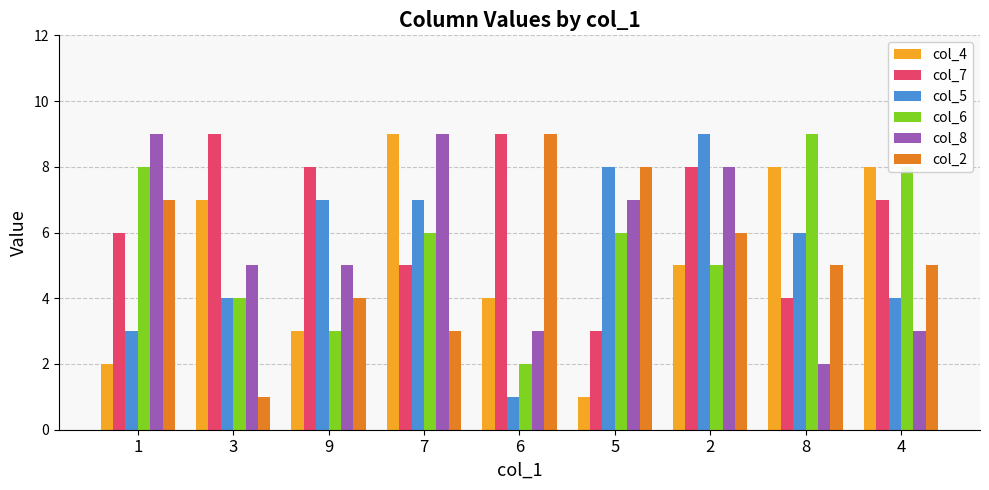

What is the difference between the second highest and minimum values in the col_4 series?

7